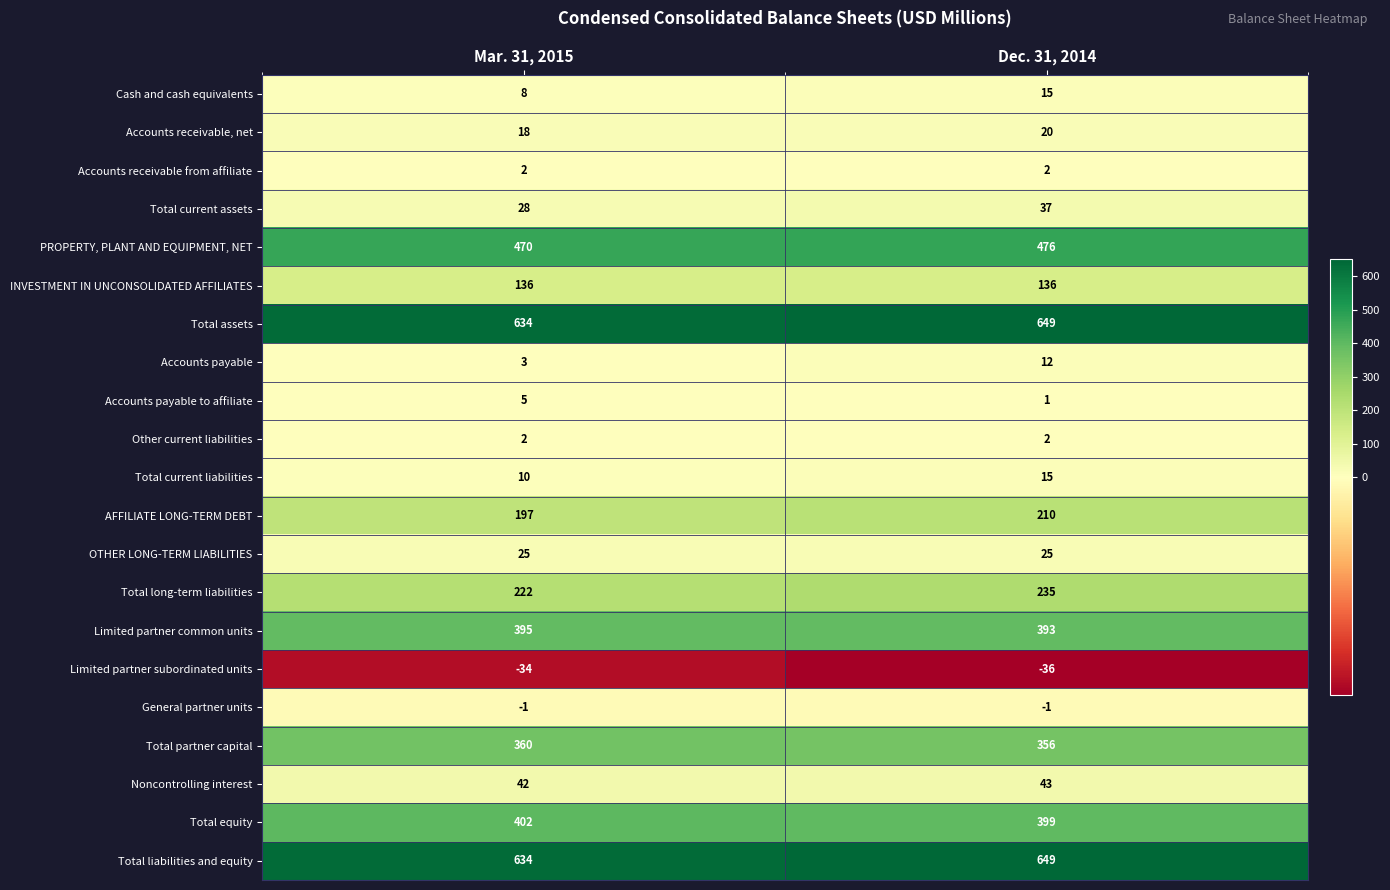

List the labels in order of Total partner capital value, smallest first.

Dec. 31, 2014, Mar. 31, 2015